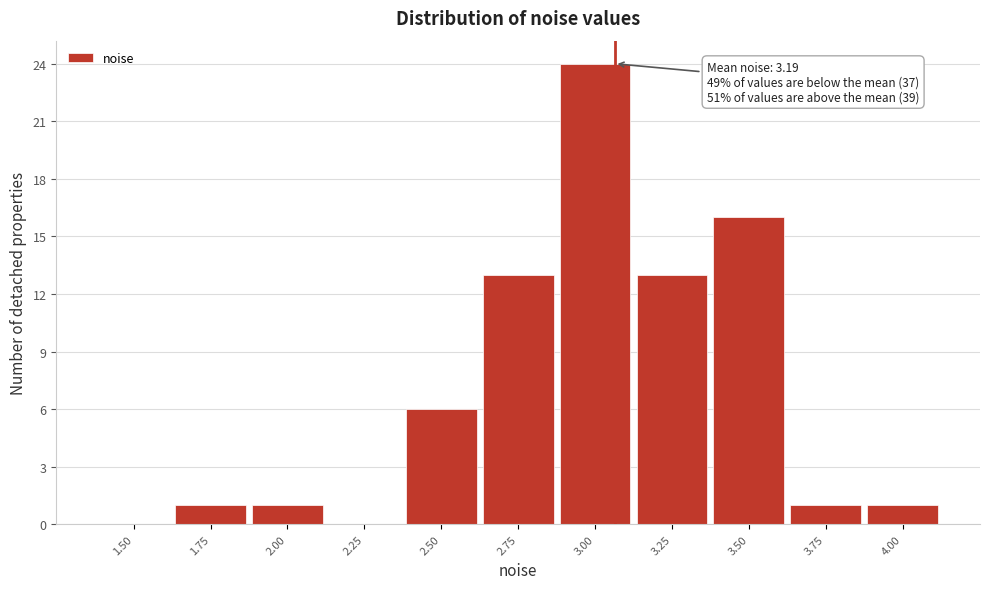

Reading left to right, extract all data points from this chart.

1.50=0	1.75=1	2.00=1	2.25=0	2.50=6	2.75=13	3.00=24	3.25=13	3.50=16	3.75=1	4.00=1